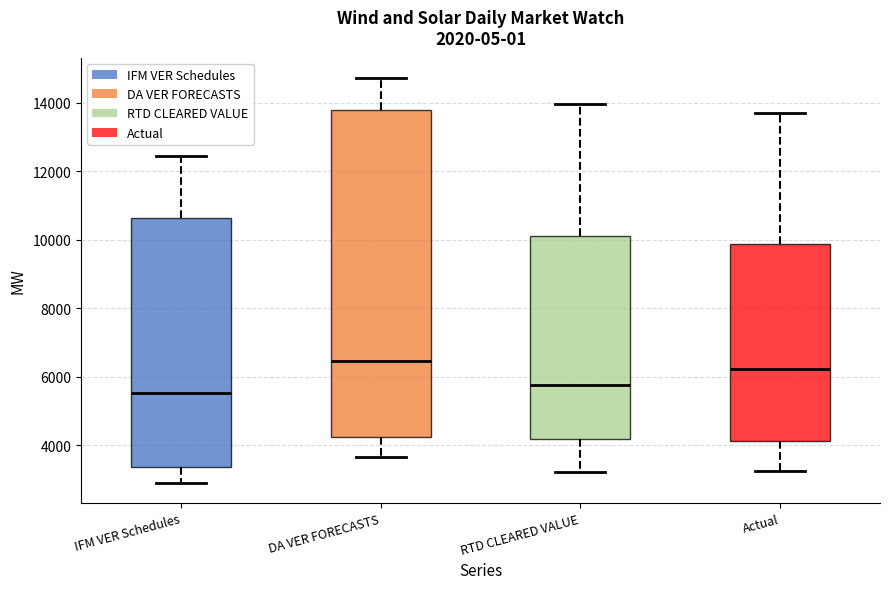

Reading left to right, read every box against the y-axis: the position of its median line, the range the box covers, and the ends of its whiskers. The values are not printed on the chart, so give them approximately, as read against the axis.

IFM VER Schedules: median 5600, box 3400 to 10600, whiskers 3000 to 12400
DA VER FORECASTS: median 6400, box 4200 to 13800, whiskers 3600 to 14800
RTD CLEARED VALUE: median 5800, box 4200 to 10200, whiskers 3200 to 14000
Actual: median 6200, box 4200 to 9800, whiskers 3200 to 13600